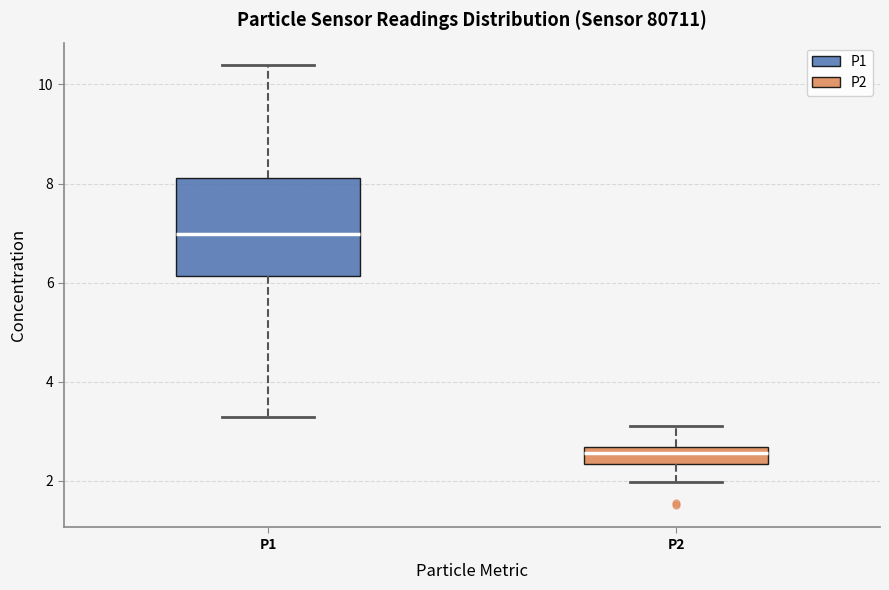

Reading left to right, transcribe this box plot: for each box, give where its median line is, the range the box spans, and where its two whiskers end, as read against the y-axis. The values are not printed on the chart, so give them approximately, as read against the axis.

P1: median 7.0, box 6.2 to 8.2, whiskers 3.2 to 10.4
P2: median 2.6 (inside the box), box 2.4 to 2.6, whiskers 2.0 to 3.2